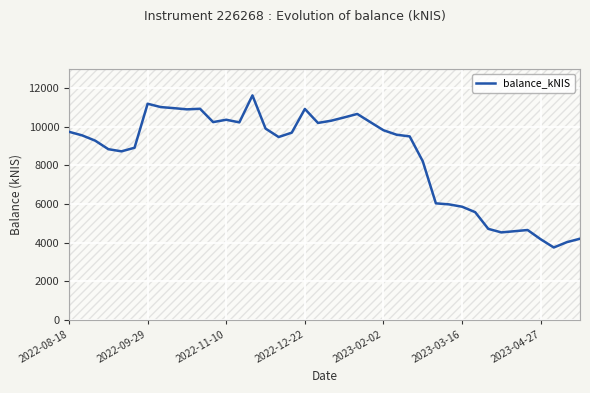

Reading right to left, extract all data points from this chart.

4200.8	4023.8	3746.8	4172.9	4652.7	4590.2	4529.4	4711.8	5577.8	5860.5	5981.8	6034.5	8216.3	9505.2	9593.2	9824.9	10244.7	10669.6	10489.3	10317.9	10203.8	10928.9	9699.7	9473.7	9910.4	11631.7	10233.0	10368.8	10247.0	10937.6	10908.5	10970.5	11026.0	11198.5	8917.3	8731.4	8843.6	9284.0	9559.5	9744.4